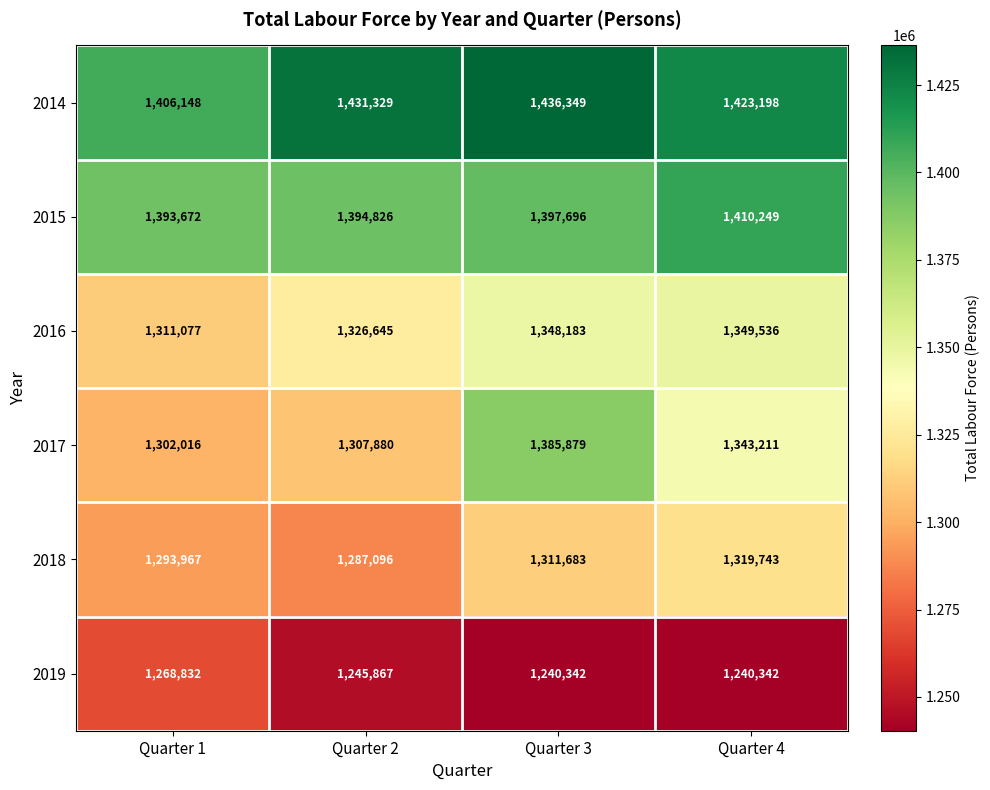

How many data points in 2015 are less than 1397696?

2